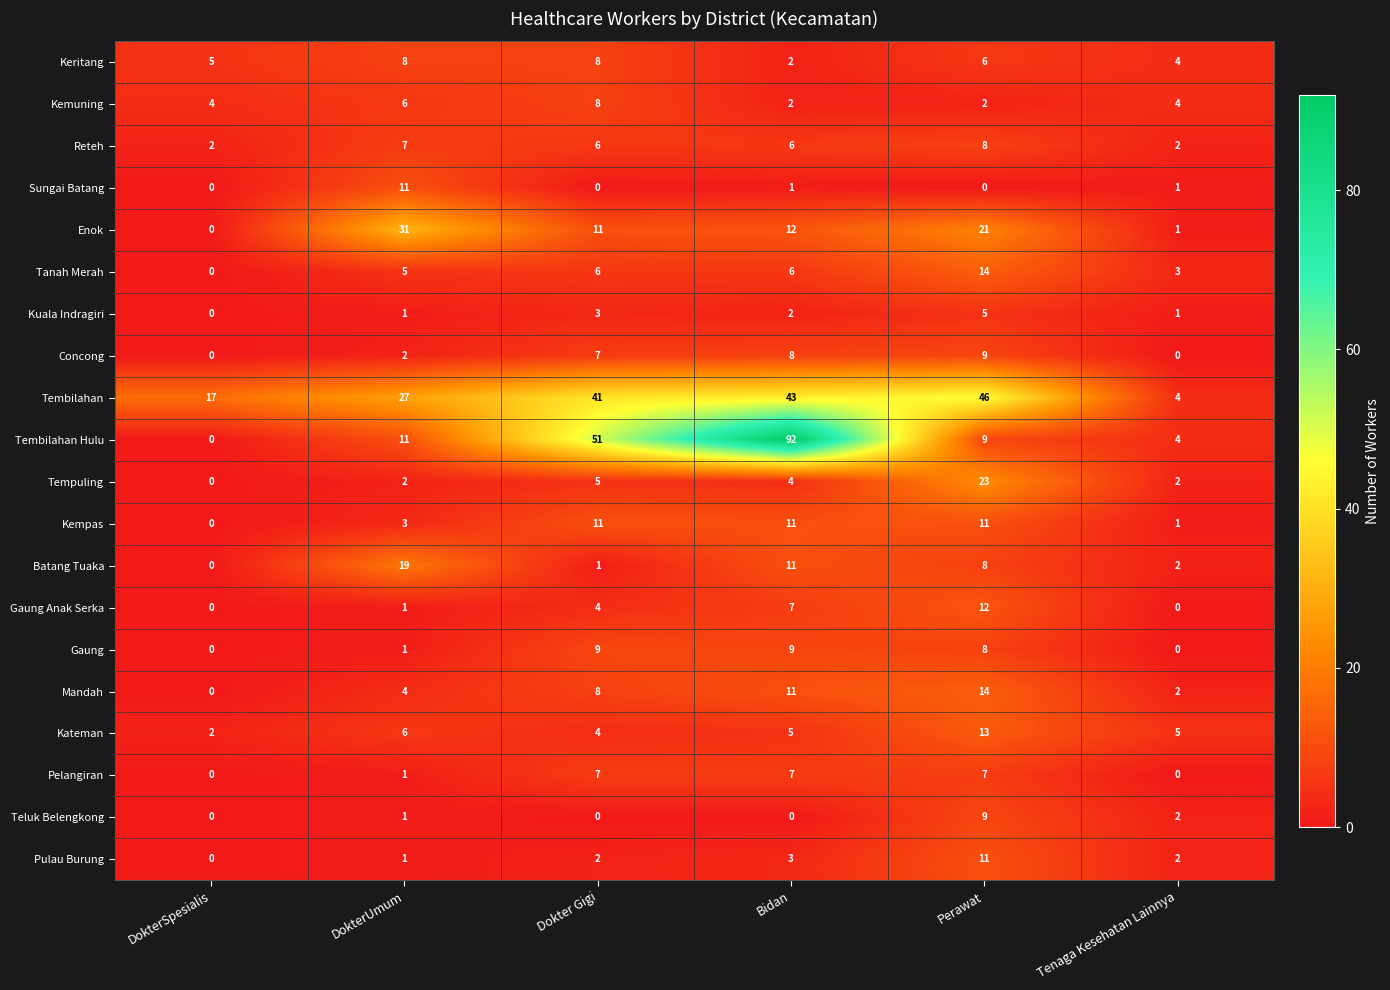

What is the maximum value shown in the chart?

92